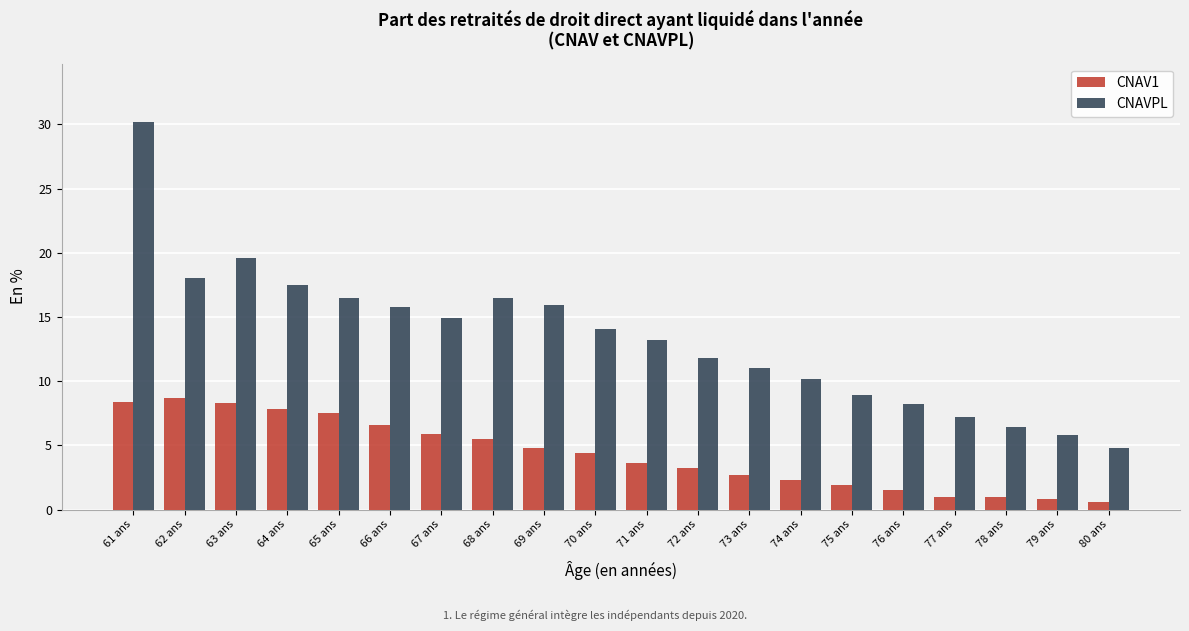

What is the difference between the highest and lowest values at 72 ans?

8.6